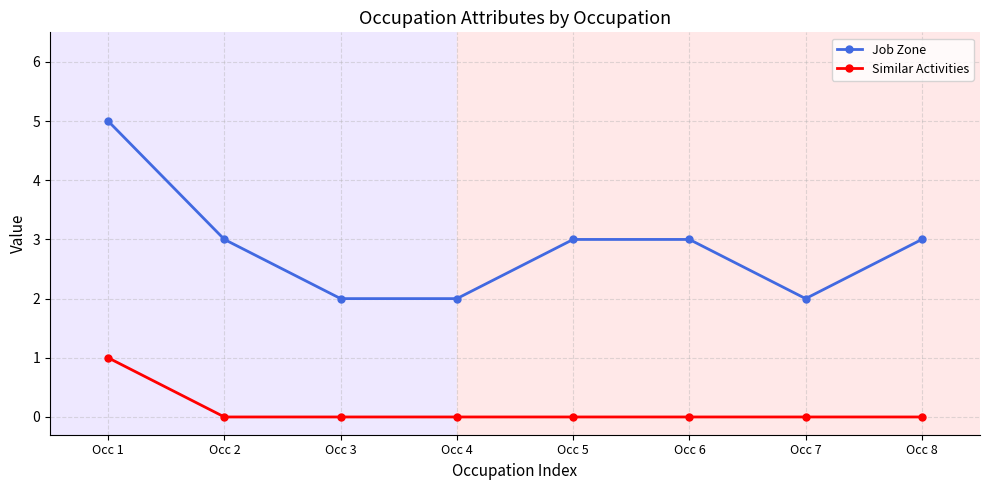

True or false: Job Zone and Similar Activities cross at least once.

False